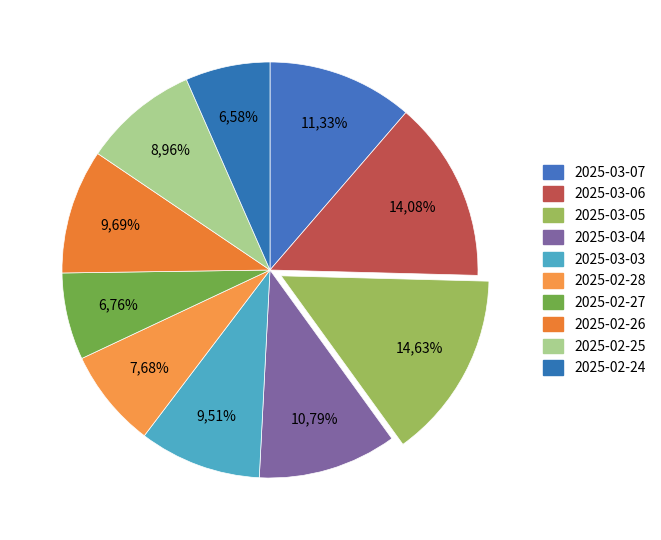

What percentage is NOT represented by 2025-03-06?

85.9%